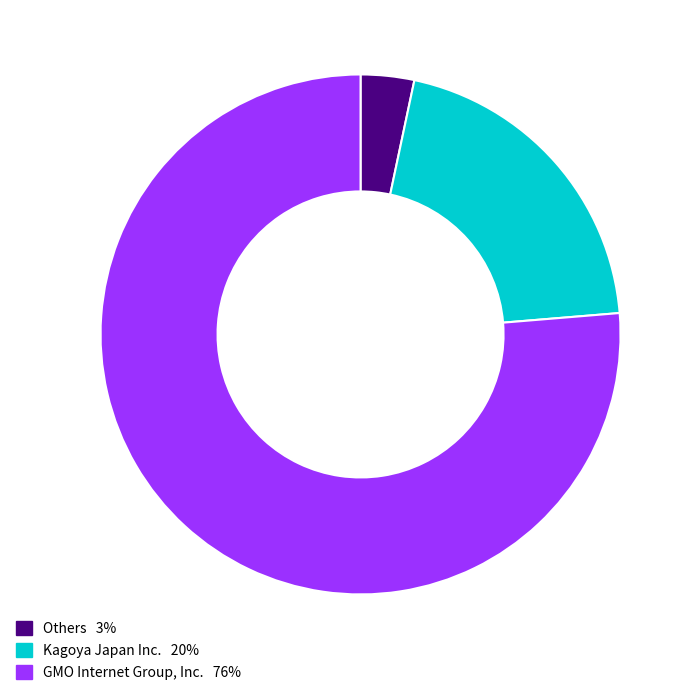

Is there a majority slice in this chart?

Yes